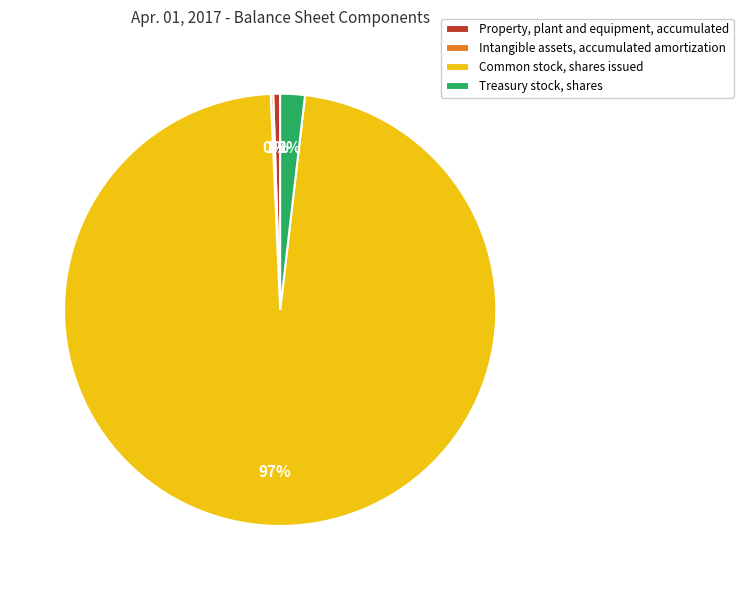

Do Treasury stock, shares and Property, plant and equipment, accumulated together represent more than half of the pie?

No